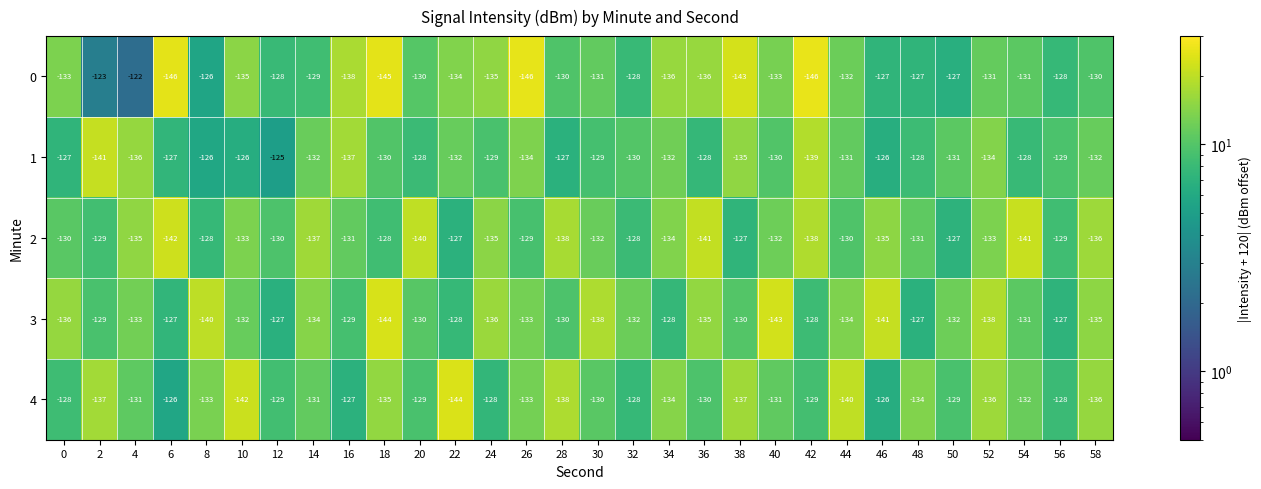

What is the total value across all series at 52?

-672